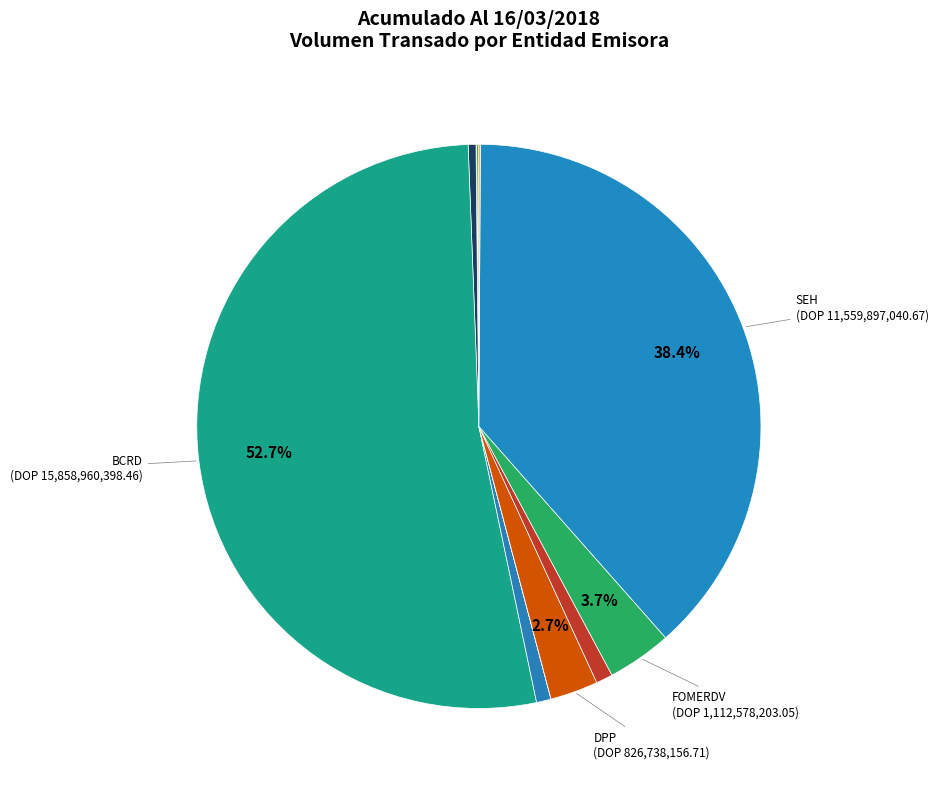

To the nearest percent, what is the difference between the largest and smallest slice percentages?

53%